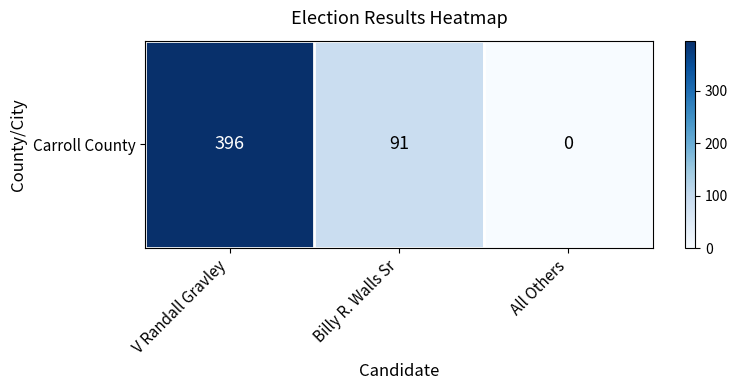

List the labels in order of value, smallest first.

All Others, Billy R. Walls Sr, V Randall Gravley